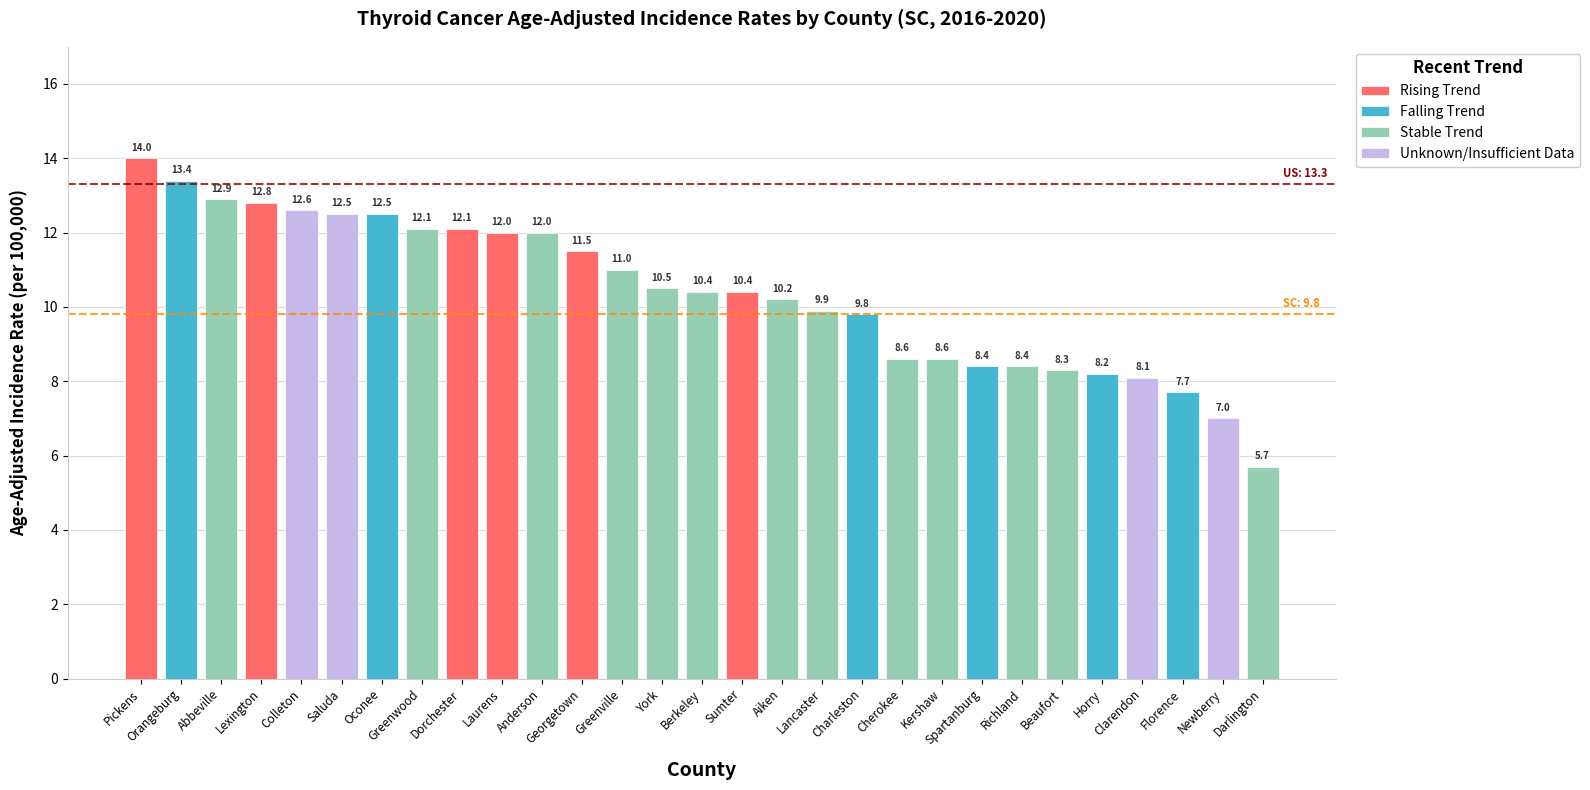

At which label does Rising Trend reach its peak?

Pickens